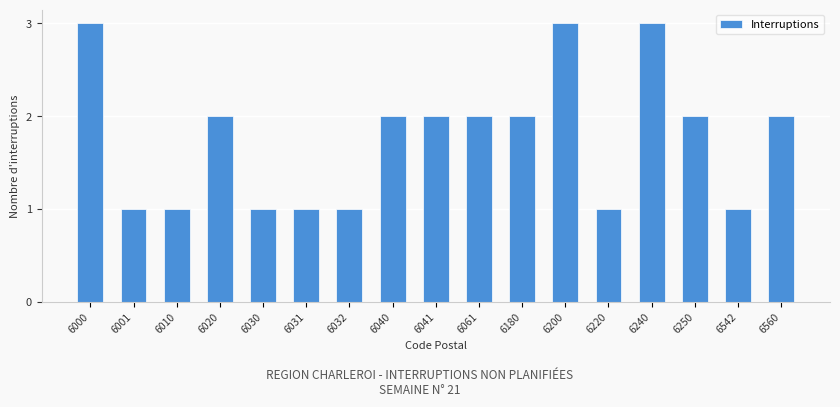

Reading left to right, what are all the values shown in this chart?

3	1	1	2	1	1	1	2	2	2	2	3	1	3	2	1	2